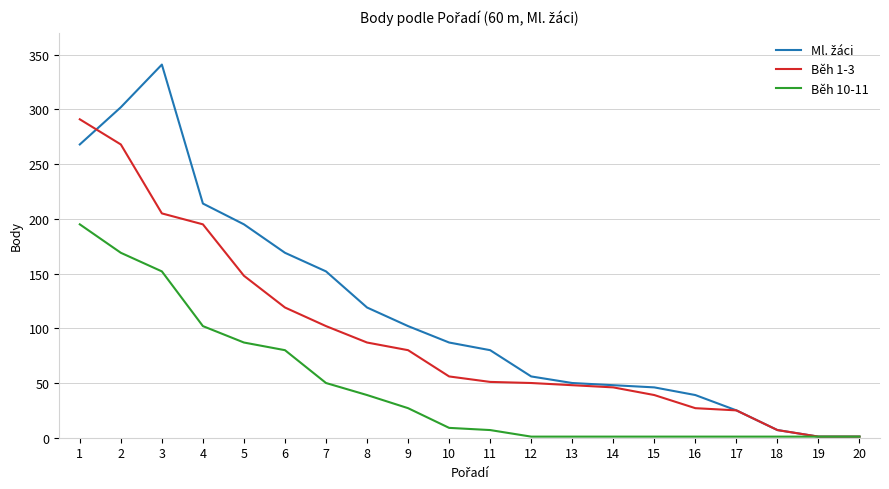

Is the value of Běh 1-3 at 14 greater than the value of Běh 10-11 at 3?

No